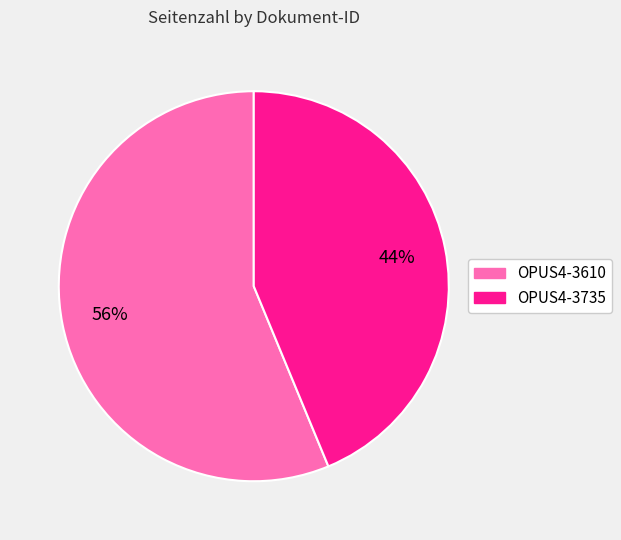

To the nearest percent, what is the average slice percentage?

50%